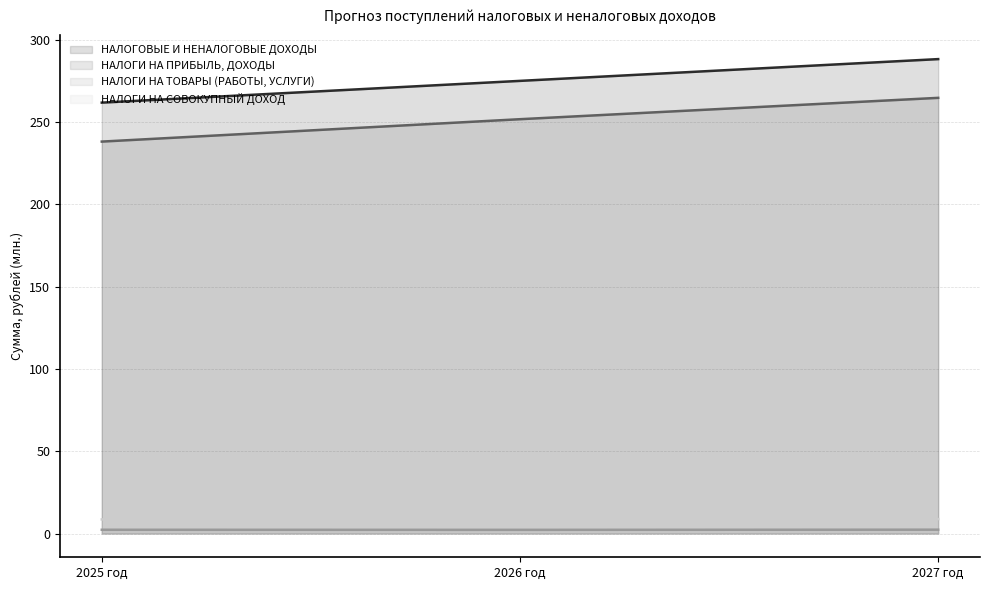

How many lines are shown in the chart?

4